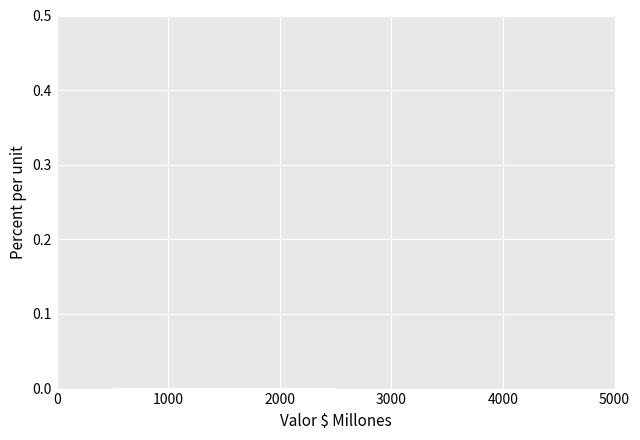

Reading left to right, transcribe this chart: for each bar, give the range it covers on the x-axis and its height. The values are not printed on the chart, so give them approximately, as read against the axis.

0 to 500: 0
500 to 1000: under 0.01
1000 to 1500: under 0.01
1500 to 2000: under 0.01
2000 to 2500: under 0.01
2500 to 3000: 0
3000 to 3500: 0
3500 to 4000: 0
4000 to 4500: under 0.01
4500 to 5000: 0